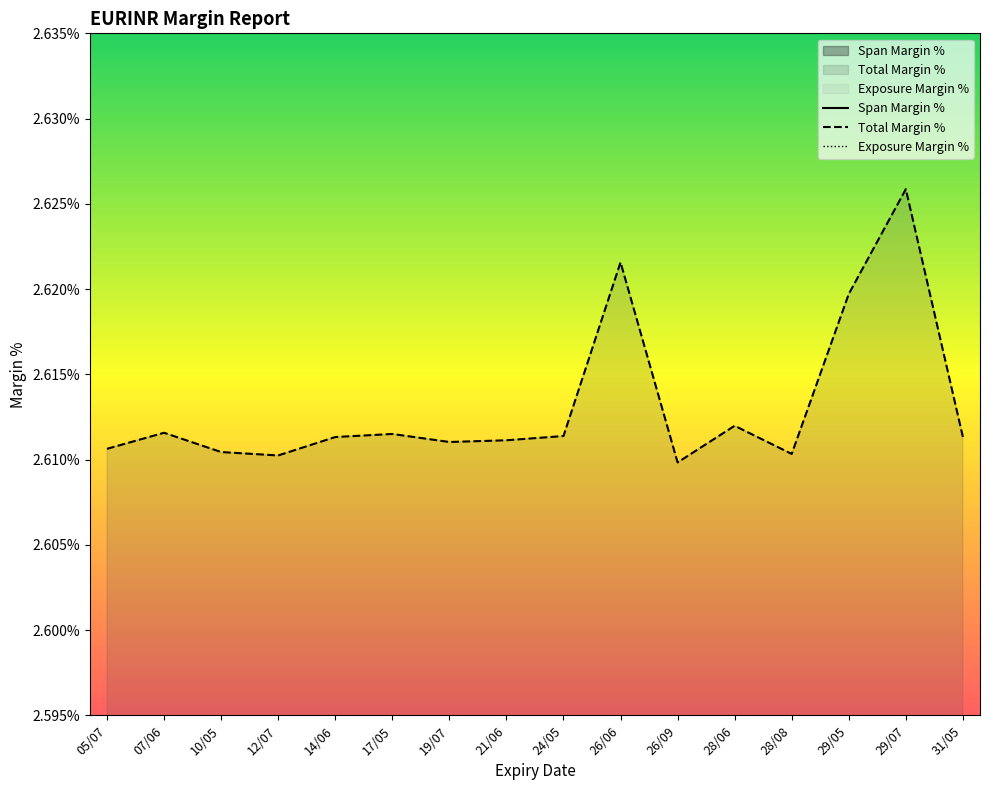

What is the difference between the highest and lowest values at 26/06?

0.2